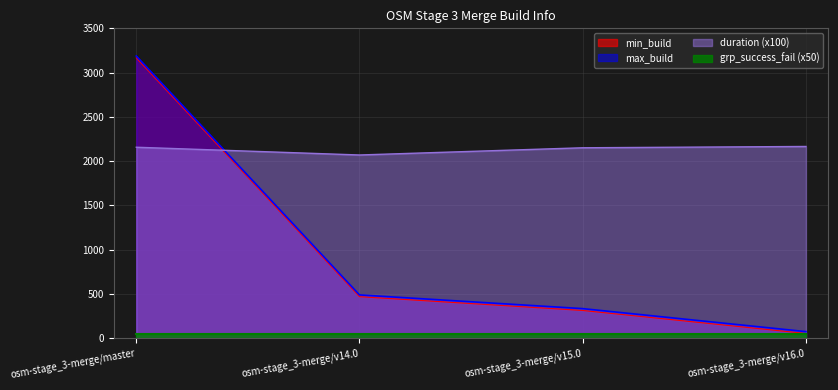

Where does the max_build series first go above 487?

osm-stage_3-merge/master